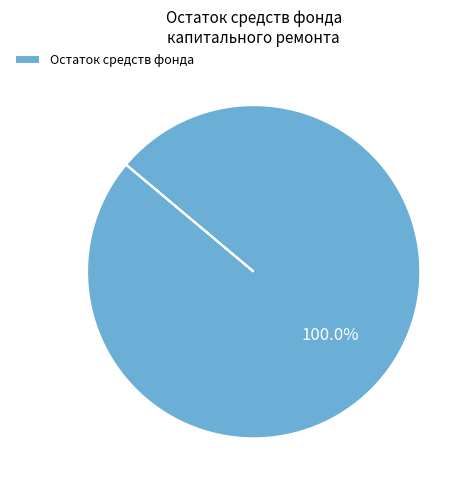

Rank the categories by value from highest to lowest.

Остаток средств фонда